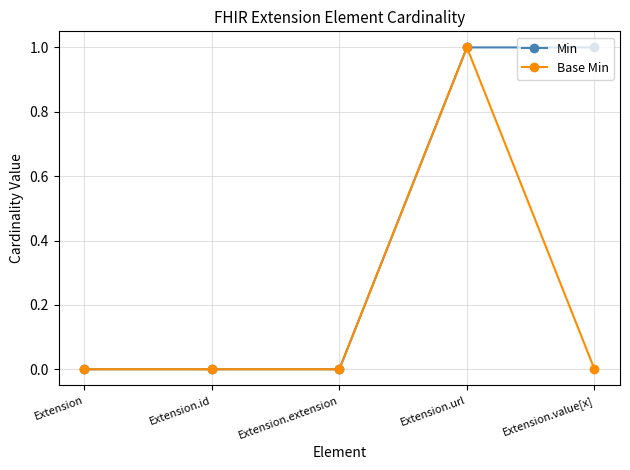

Count the number of data series in this chart.

2